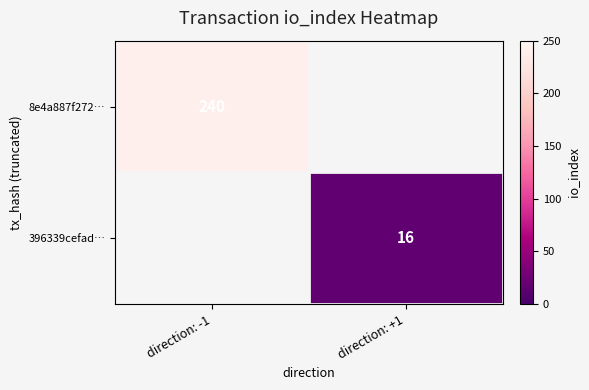

How many categories are shown in the chart?

2